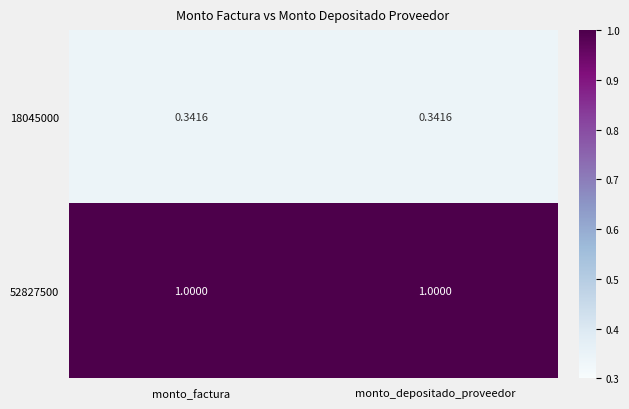

Which series has the largest total across all categories?

52827500